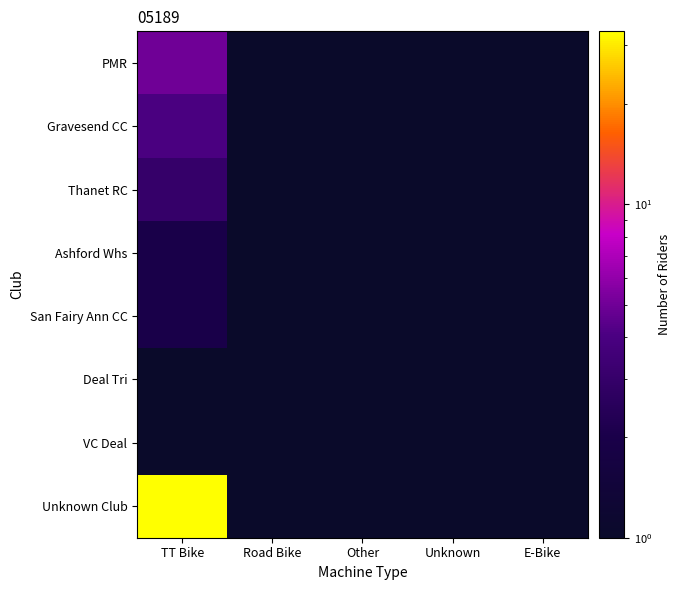

Reading right to left, what are all the values shown in this chart?

PMR: E-Bike=0.5	Unknown=0.5	Other=0.5	Road Bike=0.5	TT Bike=5.0
Gravesend CC: E-Bike=0.5	Unknown=0.5	Other=0.5	Road Bike=0.5	TT Bike=4.0
Thanet RC: E-Bike=0.5	Unknown=0.5	Other=0.5	Road Bike=0.5	TT Bike=3.0
Ashford Whs: E-Bike=0.5	Unknown=0.5	Other=0.5	Road Bike=0.5	TT Bike=2.0
San Fairy Ann CC: E-Bike=0.5	Unknown=0.5	Other=0.5	Road Bike=0.5	TT Bike=2.0
Deal Tri: E-Bike=0.5	Unknown=0.5	Other=0.5	Road Bike=0.5	TT Bike=1.0
VC Deal: E-Bike=0.5	Unknown=0.5	Other=0.5	Road Bike=0.5	TT Bike=1.0
Unknown Club: E-Bike=0.5	Unknown=0.5	Other=0.5	Road Bike=0.5	TT Bike=33.0